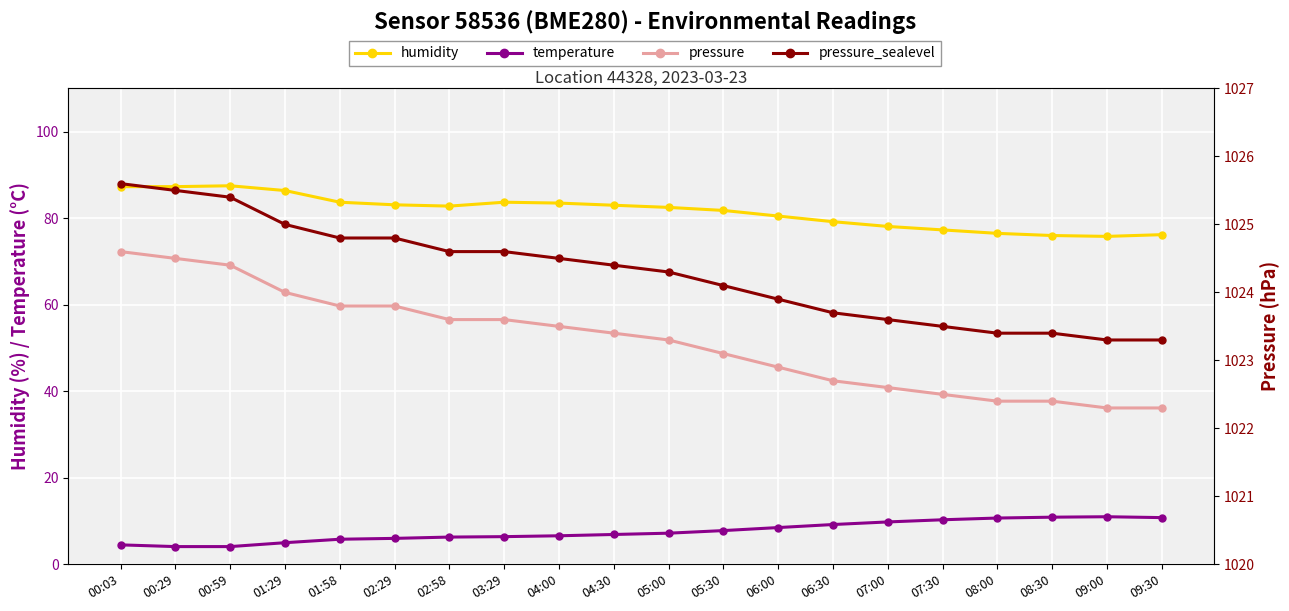

Where is pressure_sealevel nearest to the value 1024?

05:30